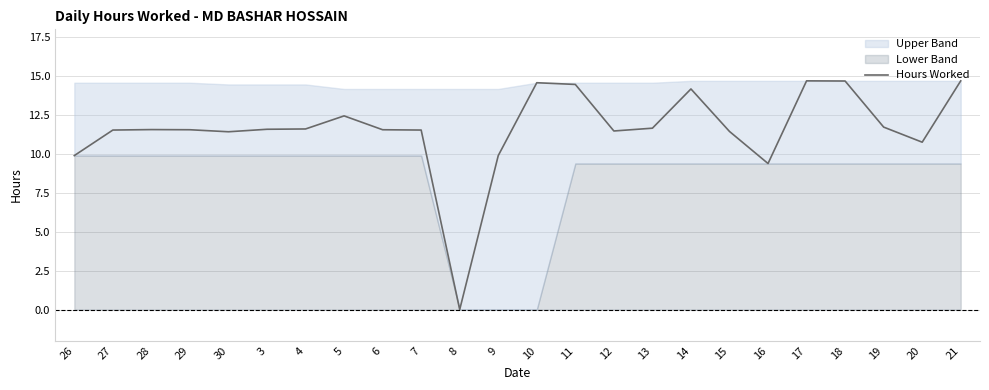

Does the chart have visible grid lines?

Yes